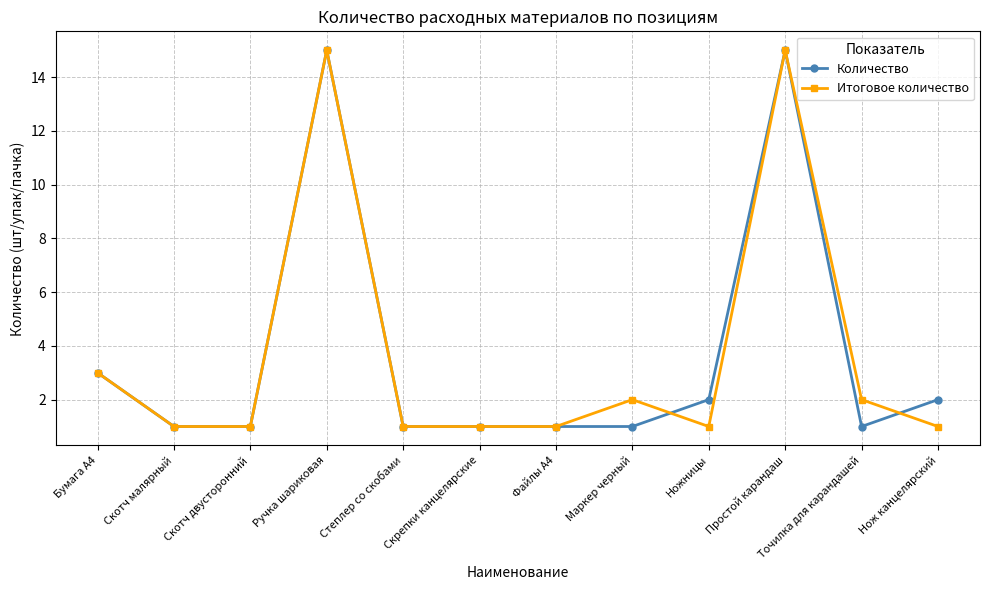

True or false: Итоговое количество has more than 0 points higher than both neighbors.

True